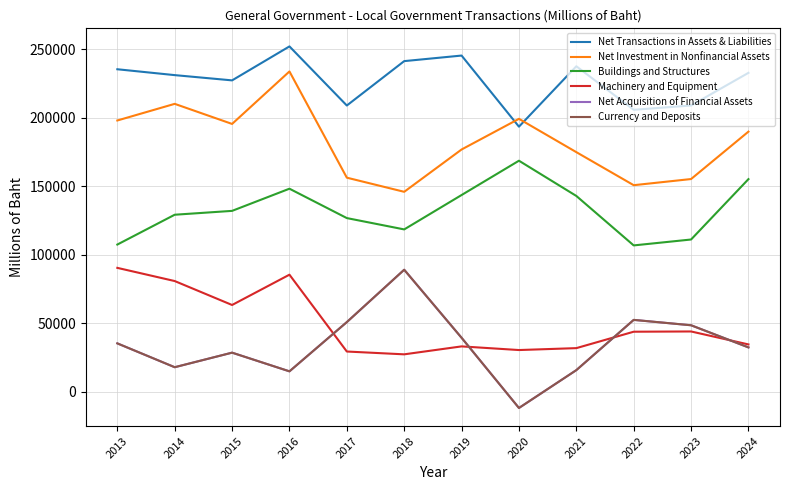

True or false: Currency and Deposits and Net Transactions in Assets & Liabilities cross at least once.

False